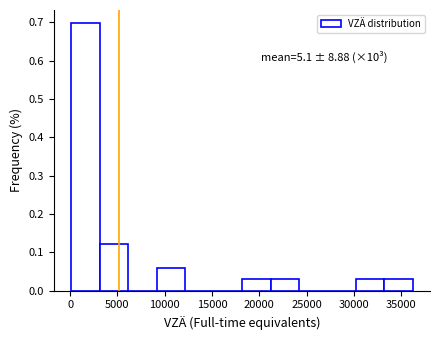

Over which range of the x-axis is the bar tallest?

0 to 3000